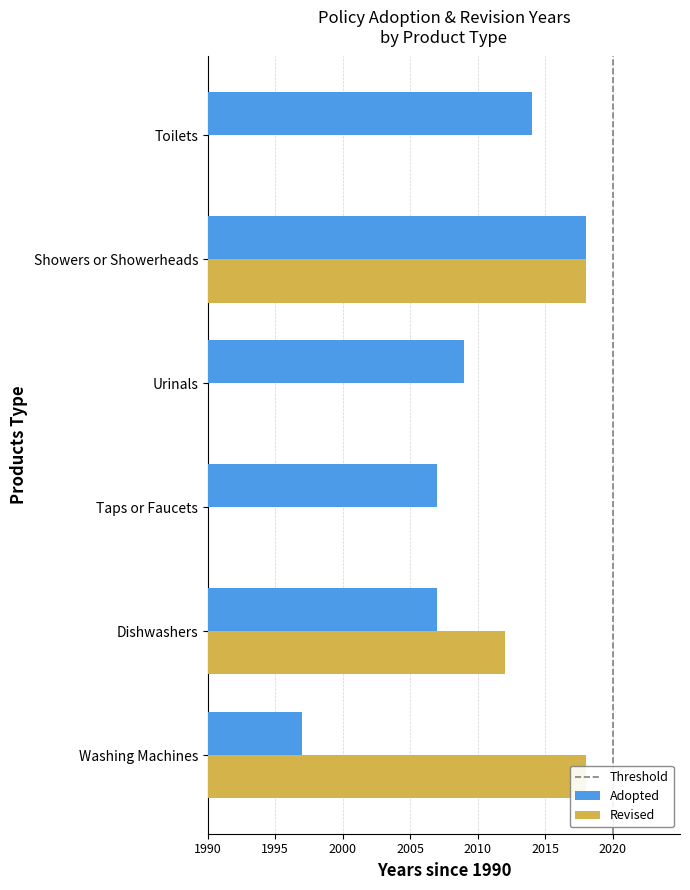

What is the value of the Revised bar at the 1st from the left?

28